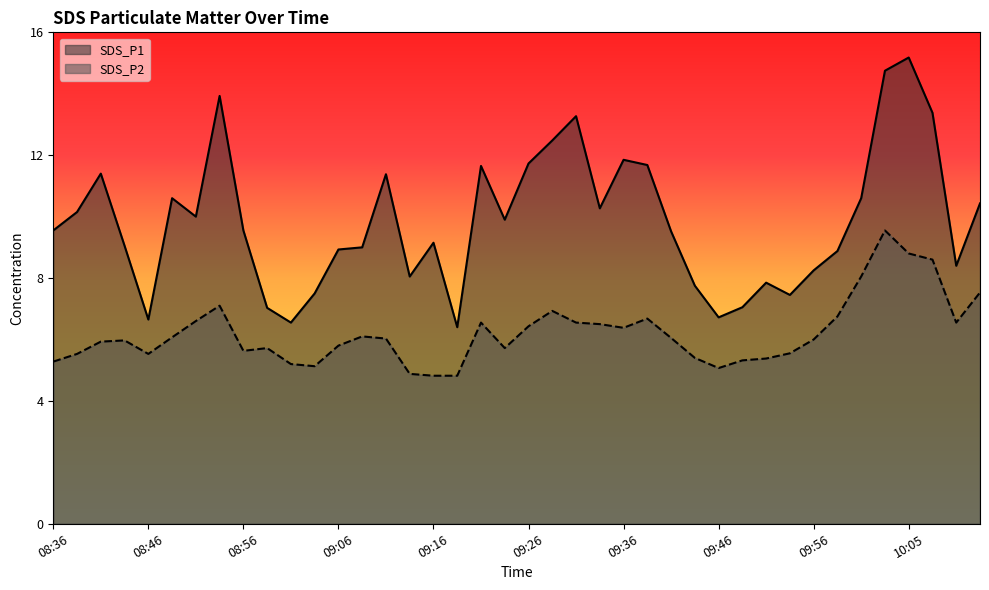

Count the number of data series in this chart.

2